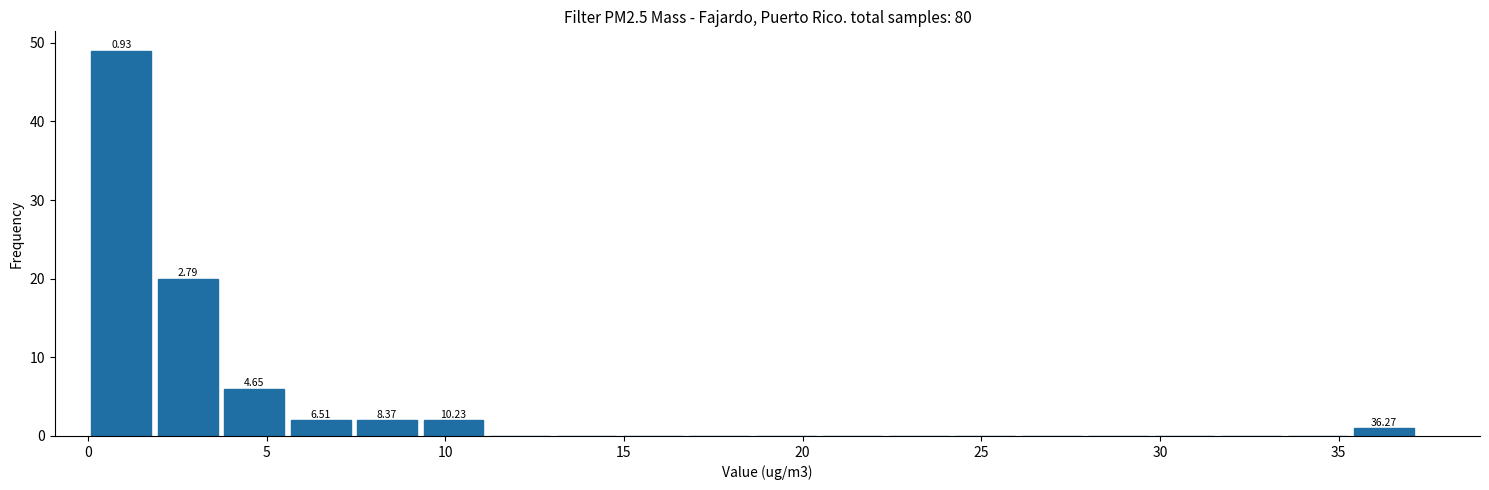

Read against the x-axis, roughly where is the centre of the tallest bar?

1.0